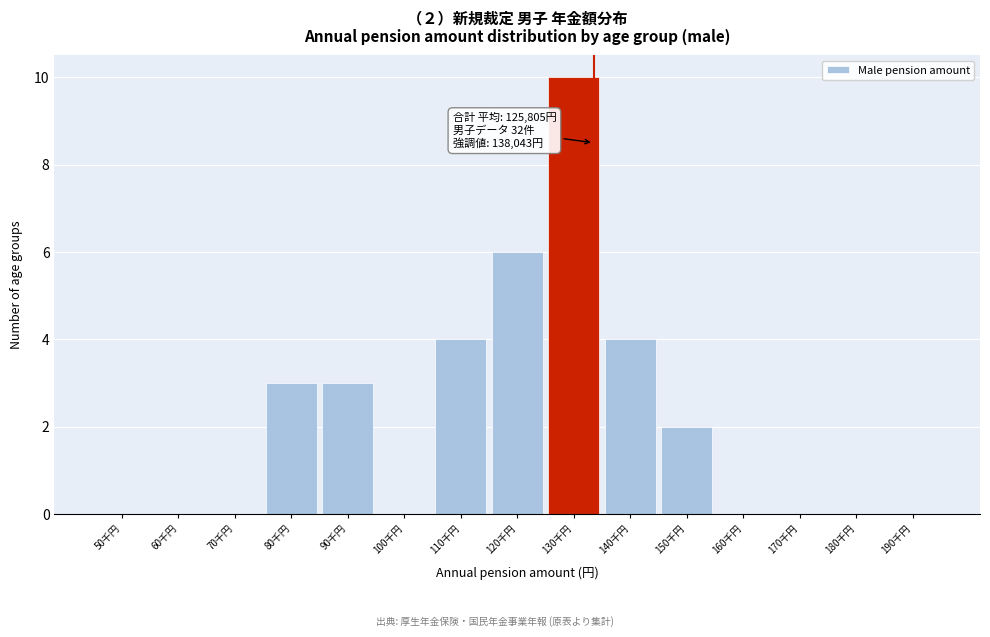

Reading left to right, extract all data points from this chart.

50千円=0	60千円=0	70千円=0	80千円=3	90千円=3	100千円=0	110千円=4	120千円=6	130千円=10	140千円=4	150千円=2	160千円=0	170千円=0	180千円=0	190千円=0